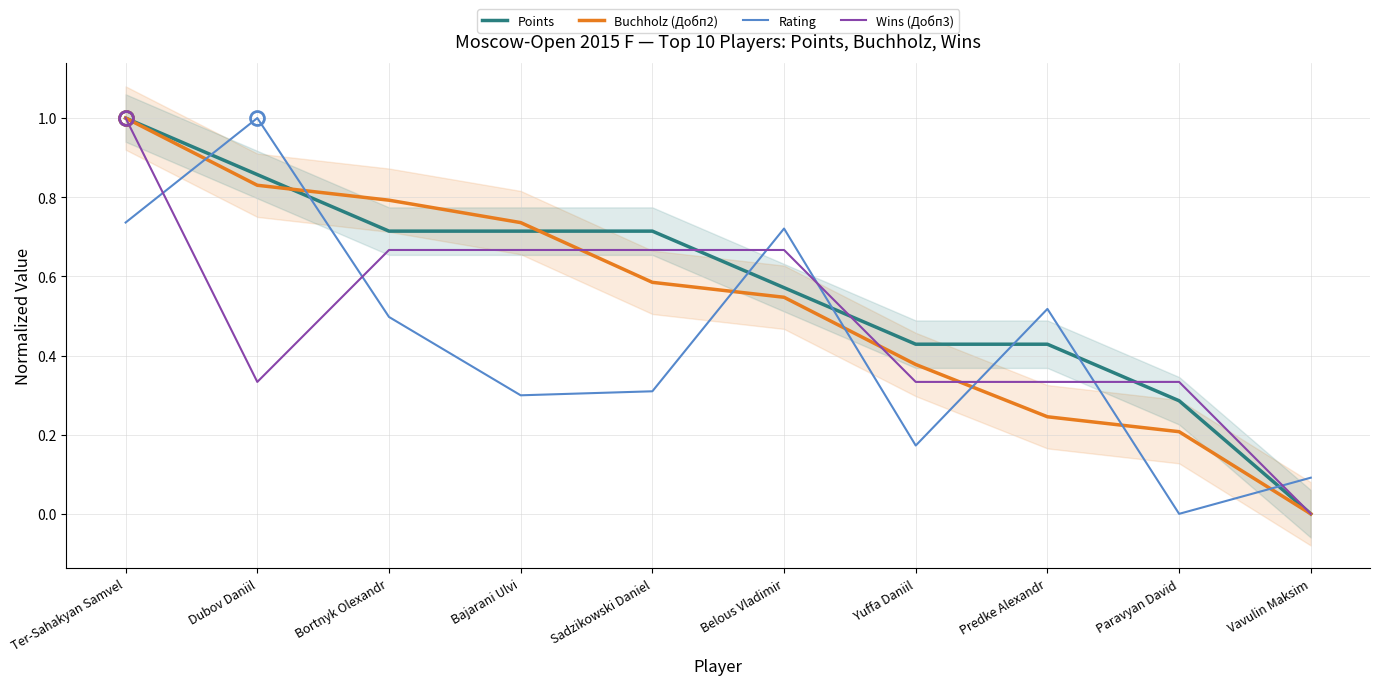

Reading right to left, extract all data points from this chart.

Points: Vavulin Maksim=0.0	Paravyan David=0.3	Predke Alexandr=0.4	Yuffa Daniil=0.4	Belous Vladimir=0.6	Sadzikowski Daniel=0.7	Bajarani Ulvi=0.7	Bortnyk Olexandr=0.7	Dubov Daniil=0.9	Ter-Sahakyan Samvel=1.0
Buchholz (Добп2): Vavulin Maksim=0.0	Paravyan David=0.2	Predke Alexandr=0.2	Yuffa Daniil=0.4	Belous Vladimir=0.5	Sadzikowski Daniel=0.6	Bajarani Ulvi=0.7	Bortnyk Olexandr=0.8	Dubov Daniil=0.8	Ter-Sahakyan Samvel=1.0
Rating: Vavulin Maksim=0.1	Paravyan David=0.0	Predke Alexandr=0.5	Yuffa Daniil=0.2	Belous Vladimir=0.7	Sadzikowski Daniel=0.3	Bajarani Ulvi=0.3	Bortnyk Olexandr=0.5	Dubov Daniil=1.0	Ter-Sahakyan Samvel=0.7
Wins (Добп3): Vavulin Maksim=0.0	Paravyan David=0.3	Predke Alexandr=0.3	Yuffa Daniil=0.3	Belous Vladimir=0.7	Sadzikowski Daniel=0.7	Bajarani Ulvi=0.7	Bortnyk Olexandr=0.7	Dubov Daniil=0.3	Ter-Sahakyan Samvel=1.0